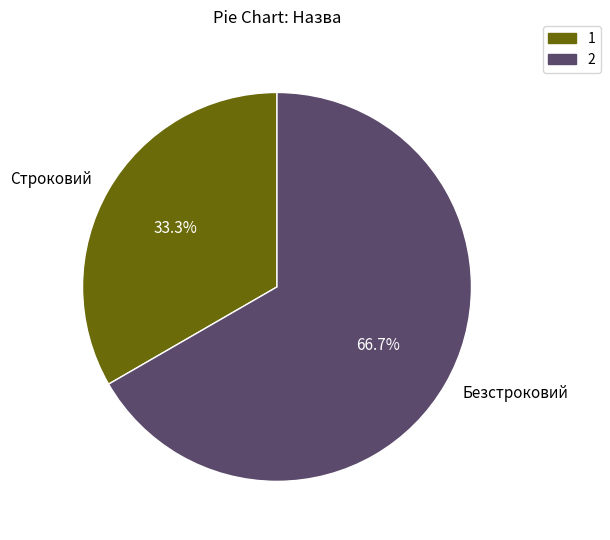

Which slice is the smallest?

Строковий